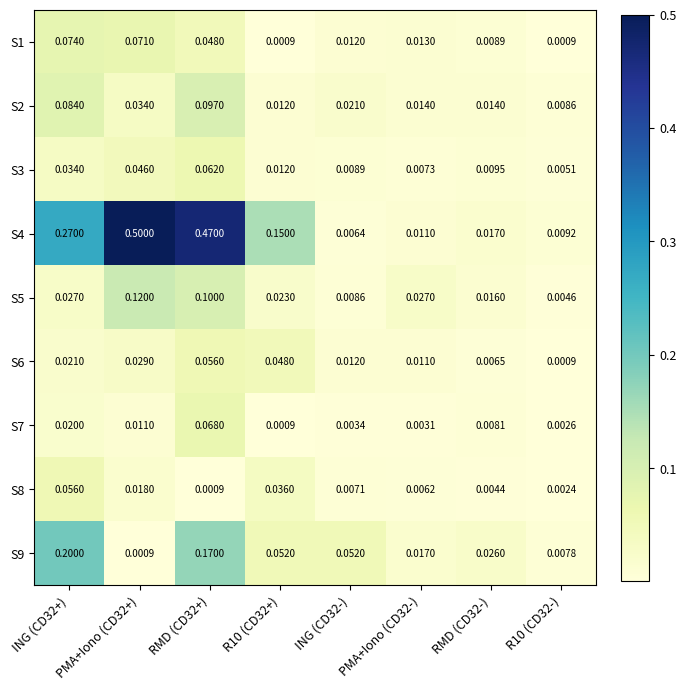

What is the total value across all series at PMA+Iono (CD32-)?

0.1